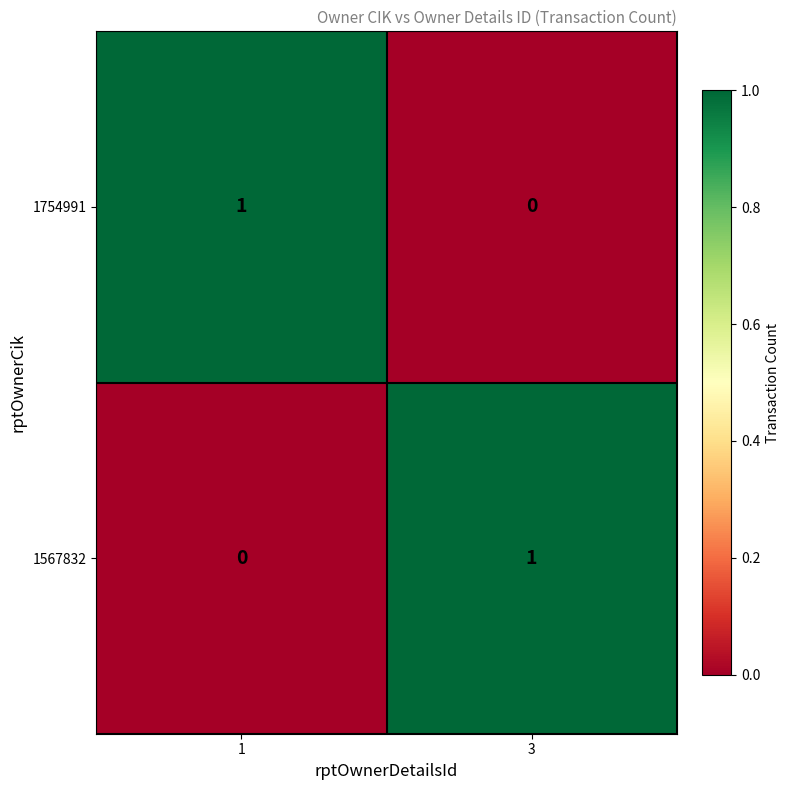

Reading left to right, list all the values displayed in this chart.

1754991: 1=1	3=0
1567832: 1=0	3=1